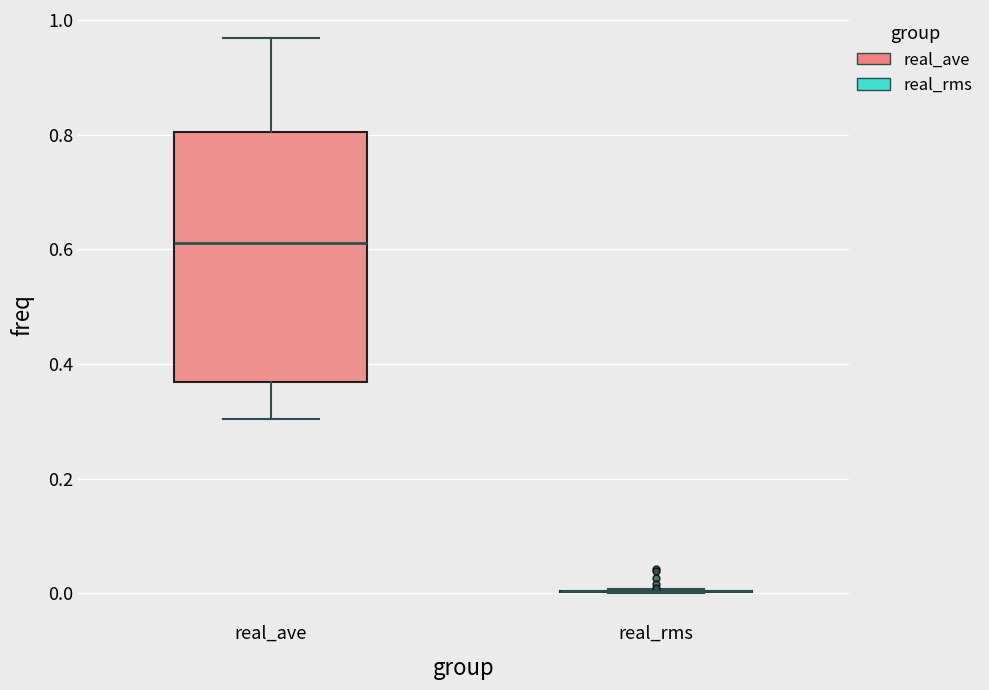

Where does the median line of the box for real_ave sit on the y-axis? The values are not printed on the chart, so give them approximately, as read against the axis.

0.62